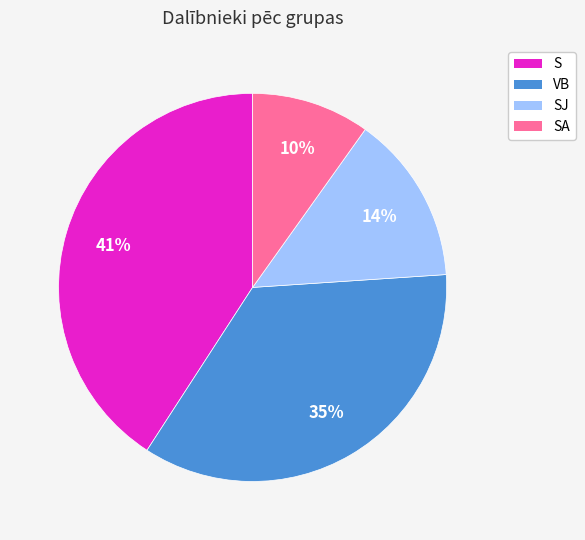

Between VB and SJ, which is larger?

VB